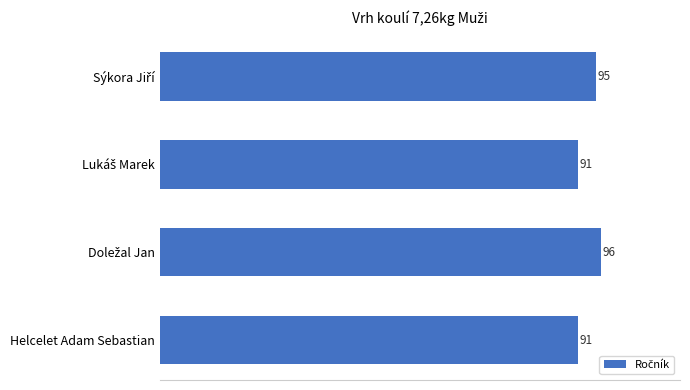

What is the sum of all values?

373